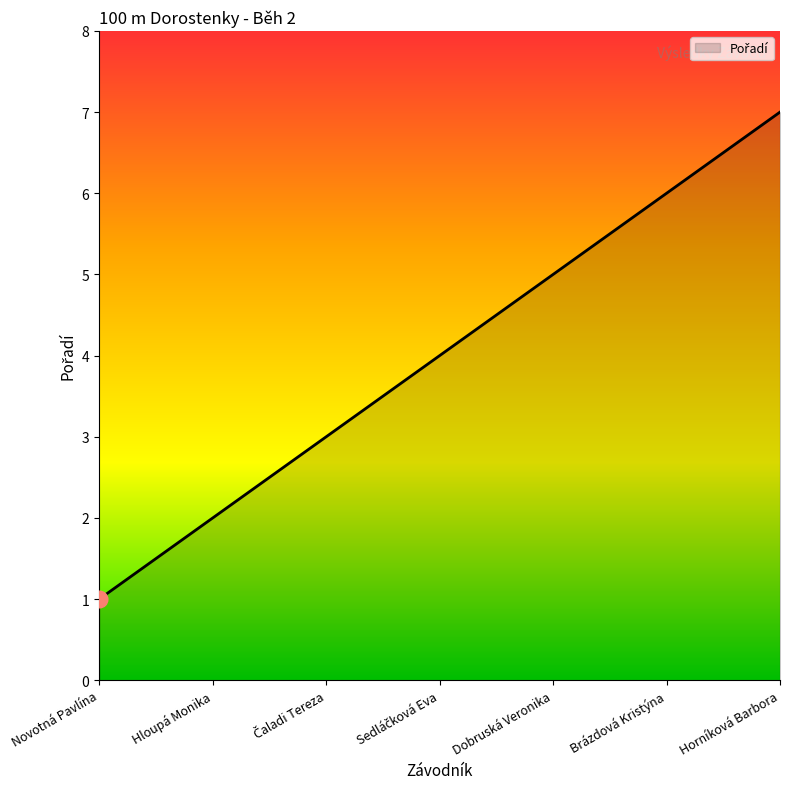

What position from the left is Horníková Barbora?

7